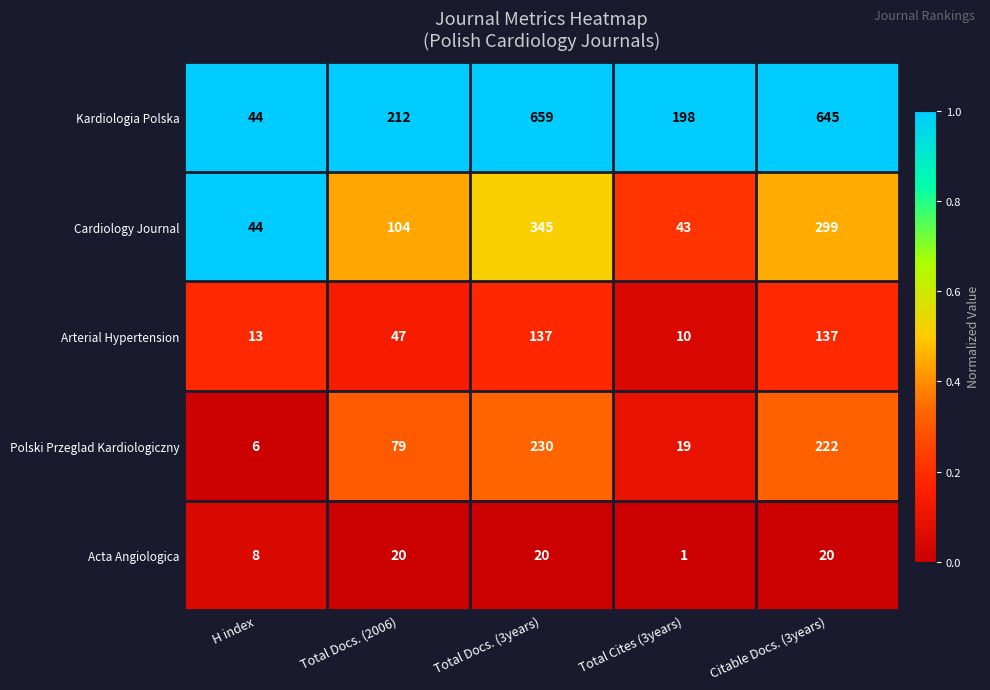

Where is Cardiology Journal nearest to the value 194?

Total Docs. (2006)